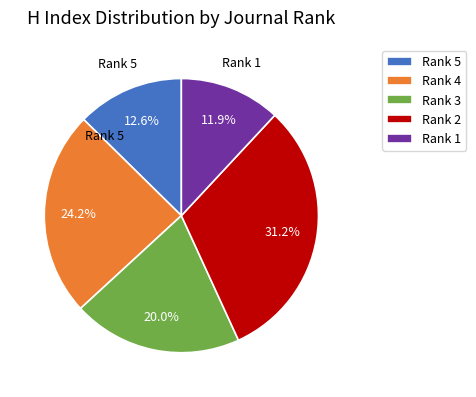

To the nearest percent, what portion does Rank 1 represent?

12%